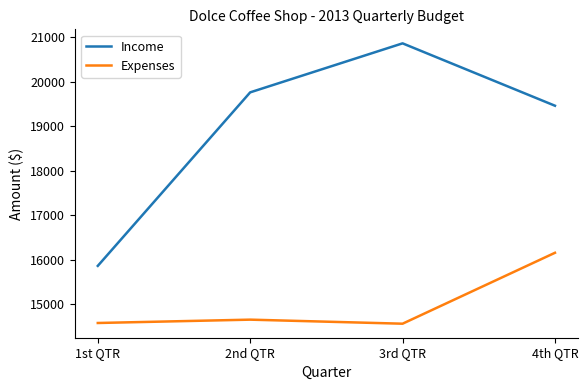

What position from the left is 3rd QTR?

3